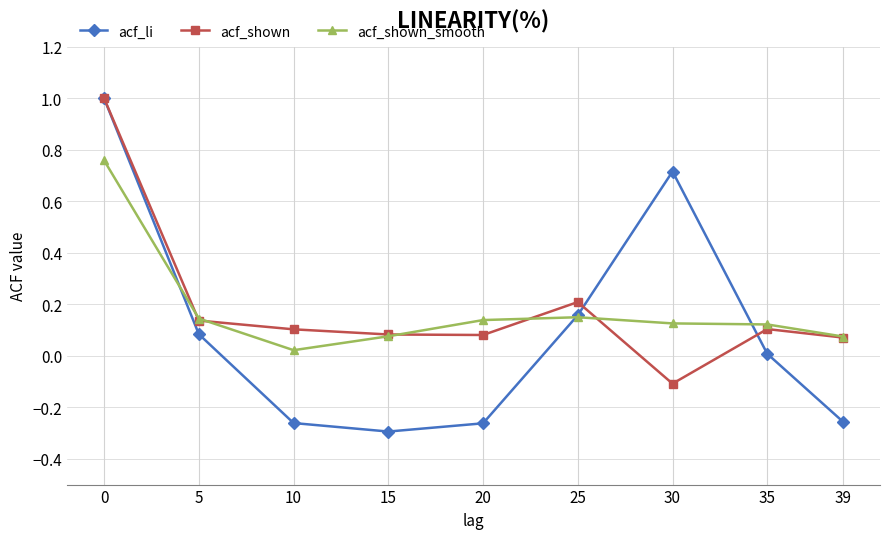

Is the value of acf_shown_smooth at 5 greater than the value of acf_shown at 0?

No